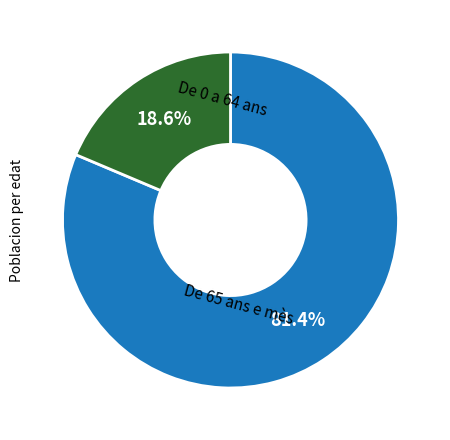

Count the number of slices in the pie.

2